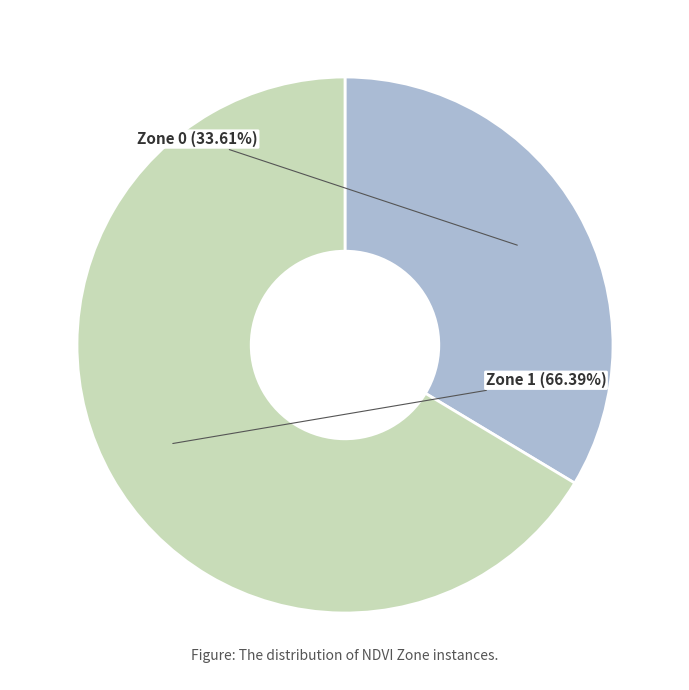

Which category has the biggest portion of the pie?

Zone 1